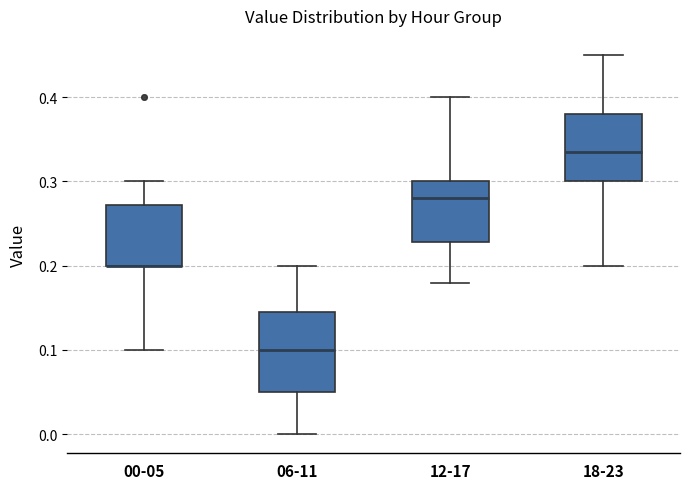

Where does the median line of the box for 18-23 sit on the y-axis? The values are not printed on the chart, so give them approximately, as read against the axis.

0.34